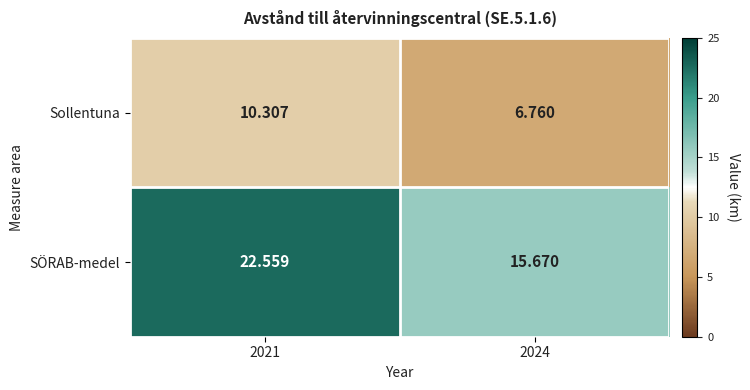

List the series in order of their overall mean, lowest first.

Sollentuna, SÖRAB-medel